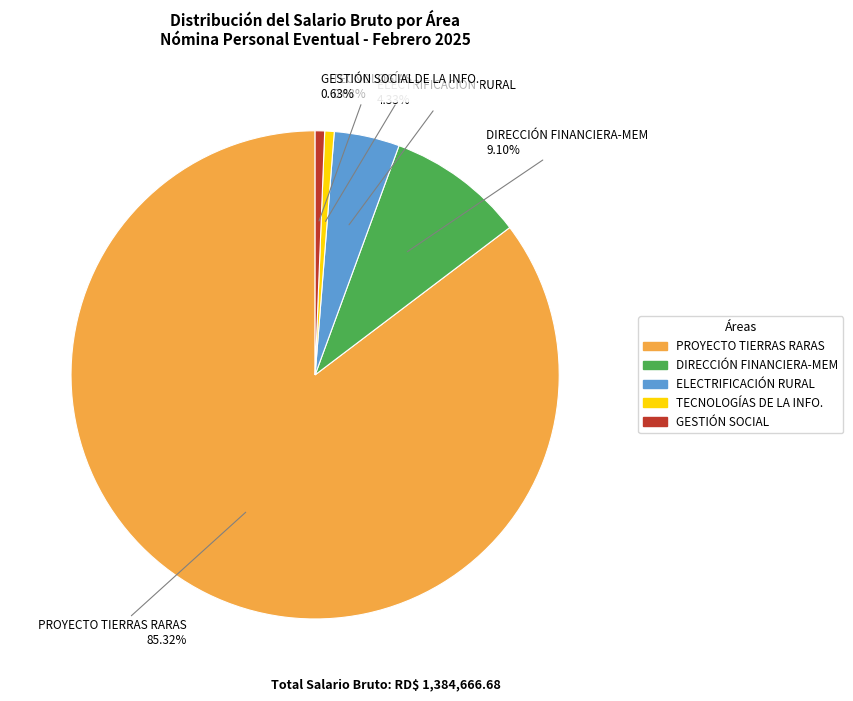

Is there a majority slice in this chart?

Yes